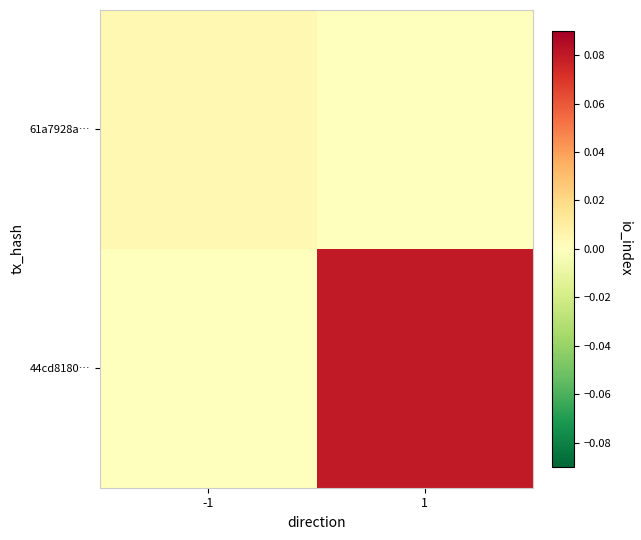

Reading left to right, transcribe all the data shown in this chart.

61a7928a…: -1=0.0	1=0.0
44cd8180…: -1=0.0	1=0.1